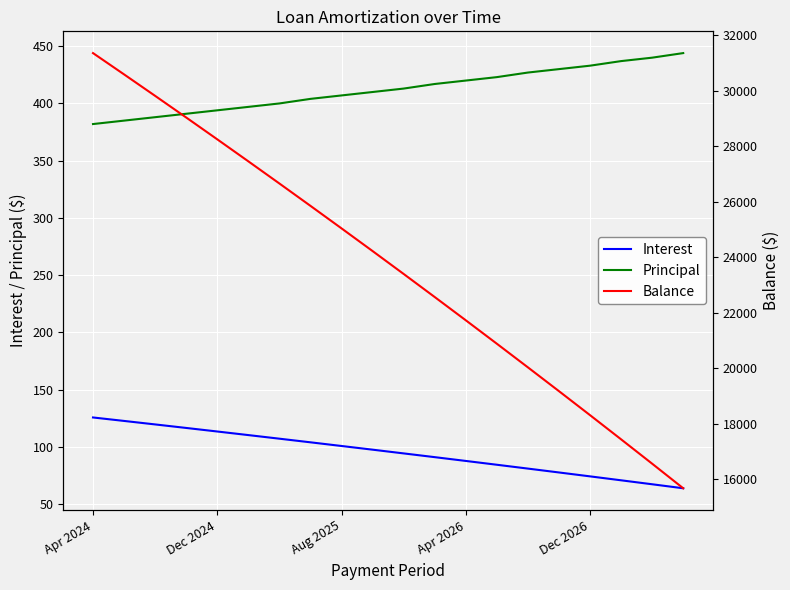

What is the difference between the maximum and minimum values in the Principal series?

62.0